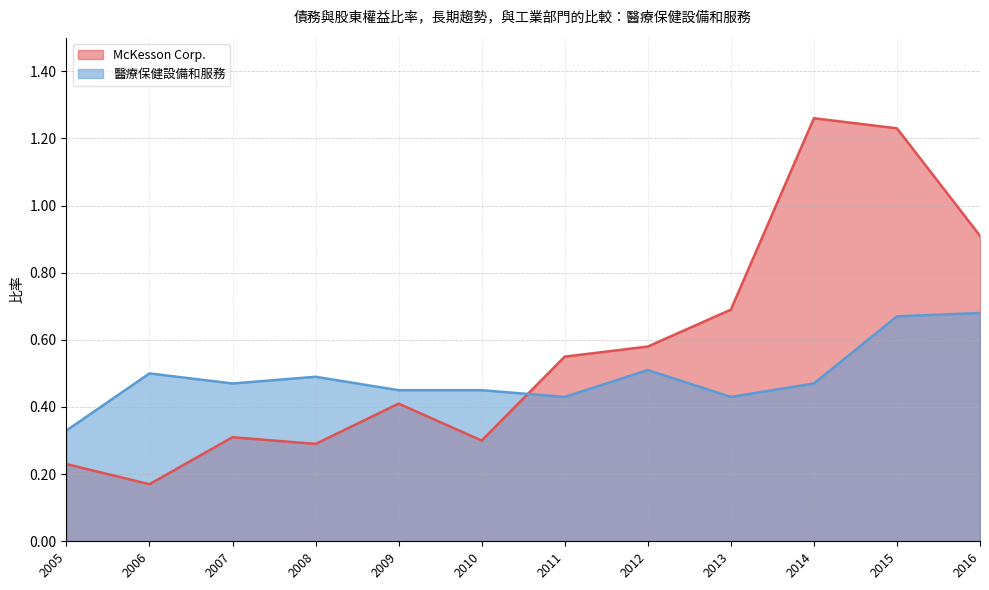

At which category does the chart reach its minimum across all series?

2006